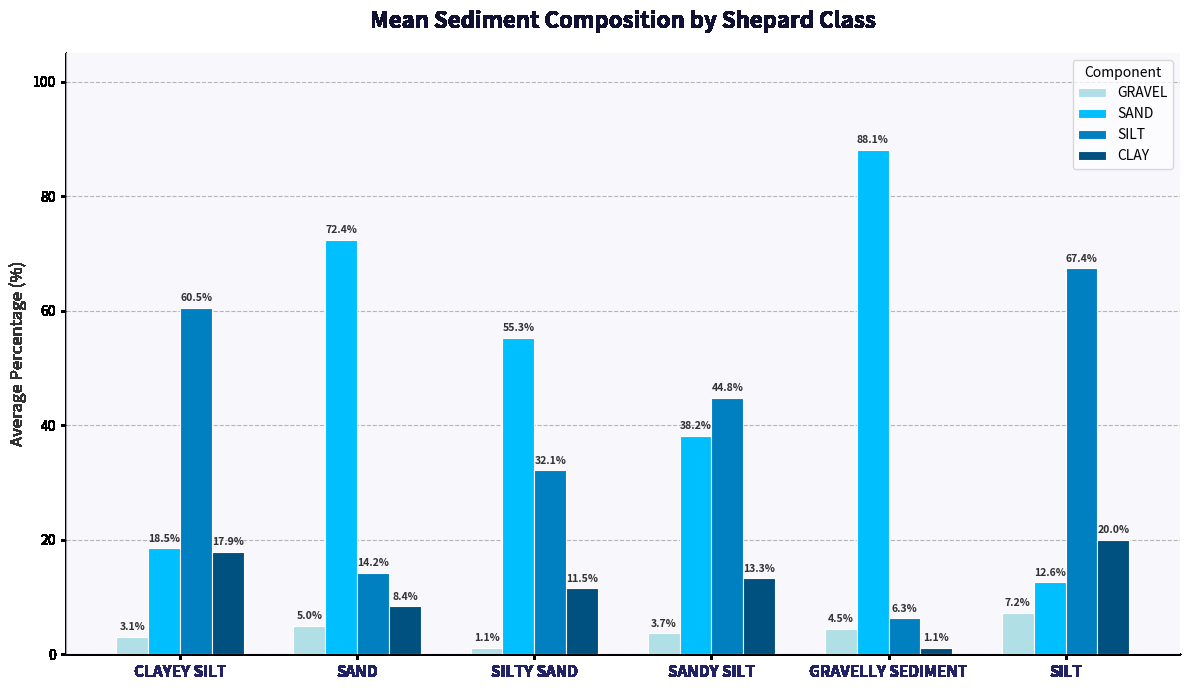

At which label does GRAVEL reach its minimum?

SILTY SAND